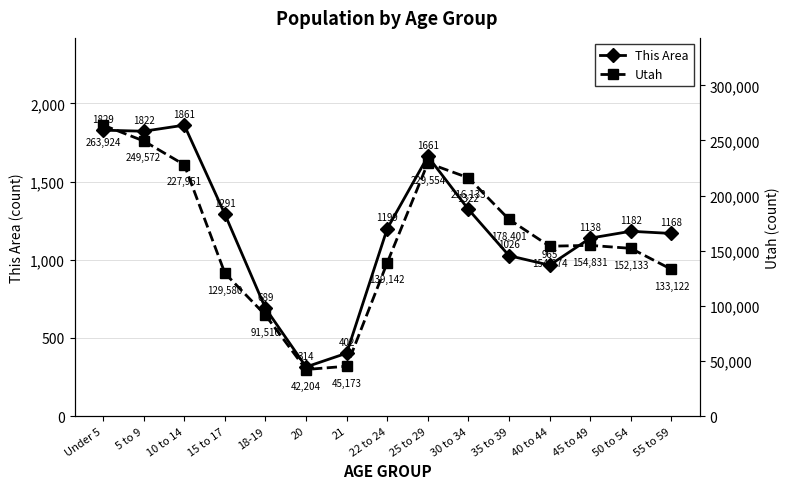

Reading left to right, list all the values displayed in this chart.

This Area: Under 5=1829	5 to 9=1822	10 to 14=1861	15 to 17=1291	18-19=689	20=314	21=402	22 to 24=1199	25 to 29=1661	30 to 34=1322	35 to 39=1026	40 to 44=965	45 to 49=1138	50 to 54=1182	55 to 59=1168
Utah: Under 5=263924	5 to 9=249572	10 to 14=227951	15 to 17=129580	18-19=91510	20=42204	21=45173	22 to 24=139142	25 to 29=229554	30 to 34=216133	35 to 39=178401	40 to 44=154074	45 to 49=154831	50 to 54=152133	55 to 59=133122